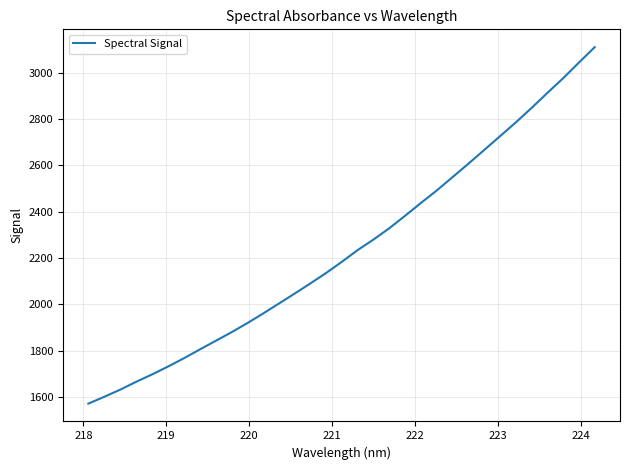

What is the maximum value shown in the chart?

3110.0